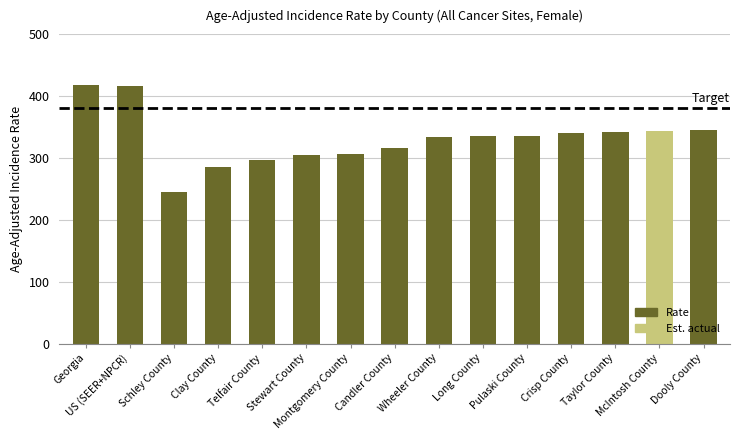

Does the chart contain stacked bars?

No